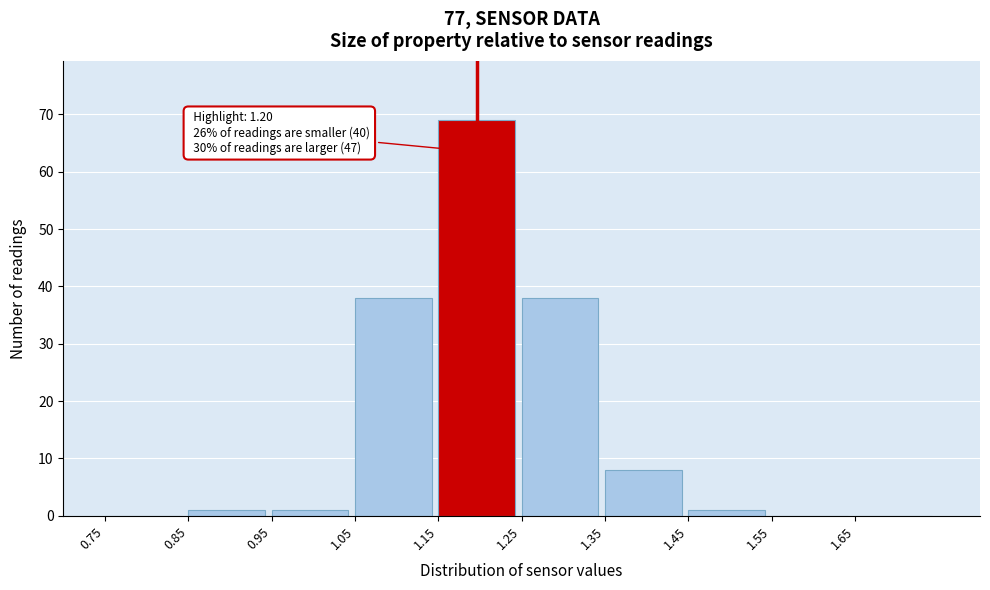

Over which range of the x-axis is the bar tallest?

1.15 to 1.25